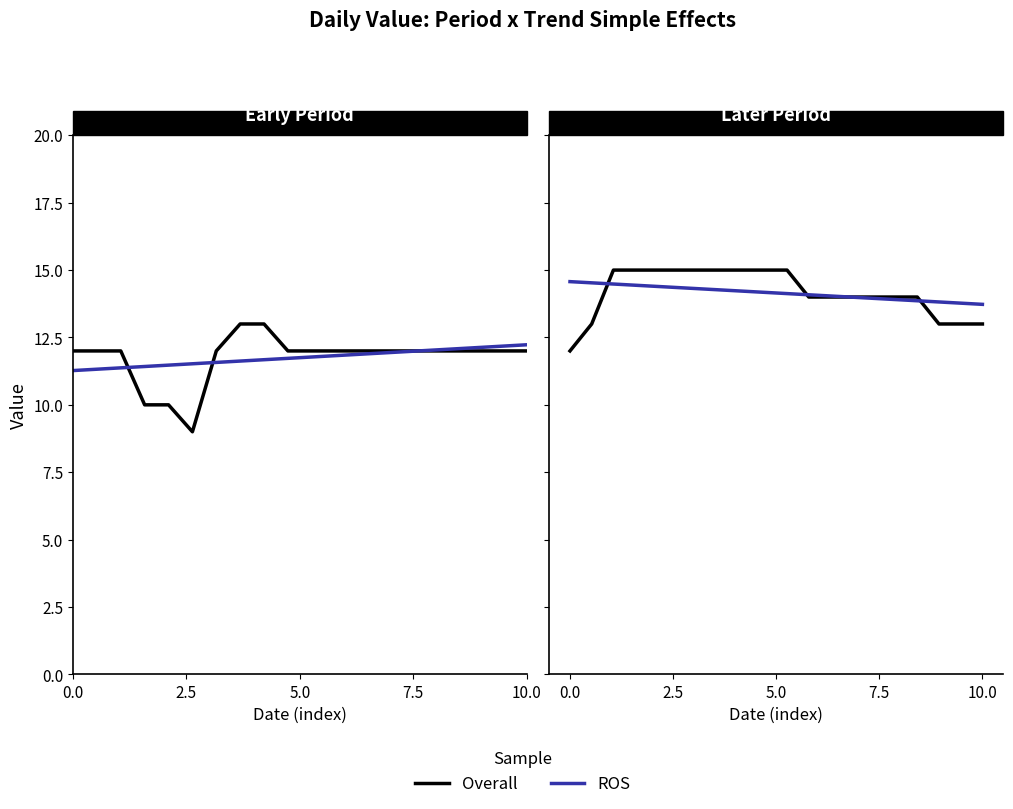

True or false: Overall has a value of 20.8 at 18.

False